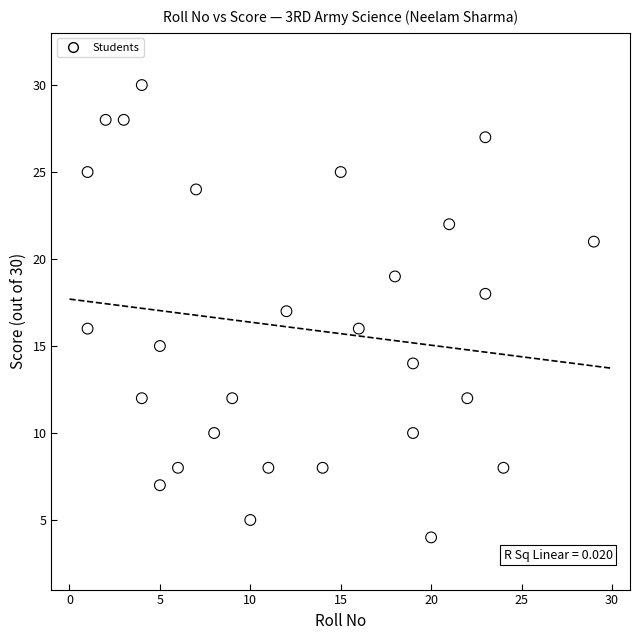

What is the range of Y values (max minus min)?

26